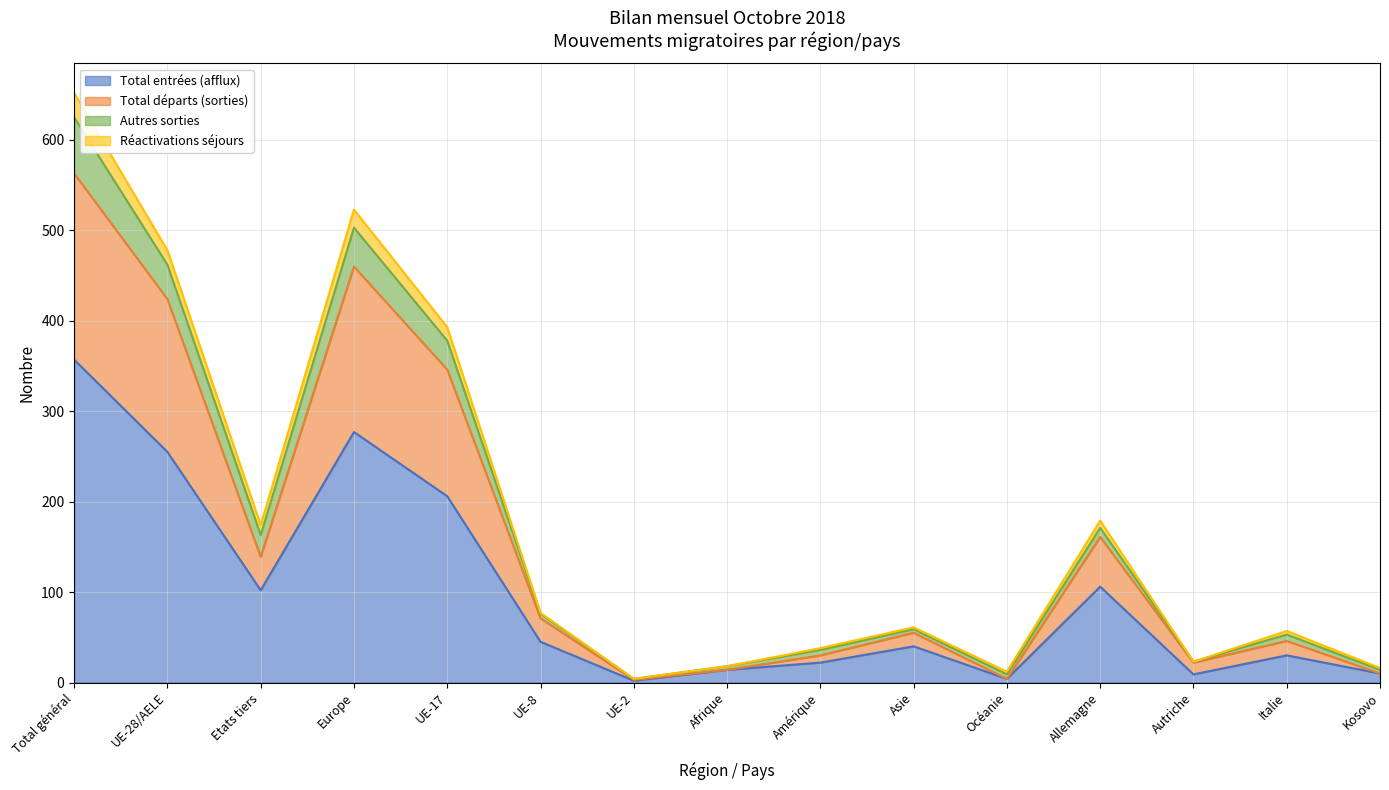

What is the maximum value for Total entrées (afflux)?

357